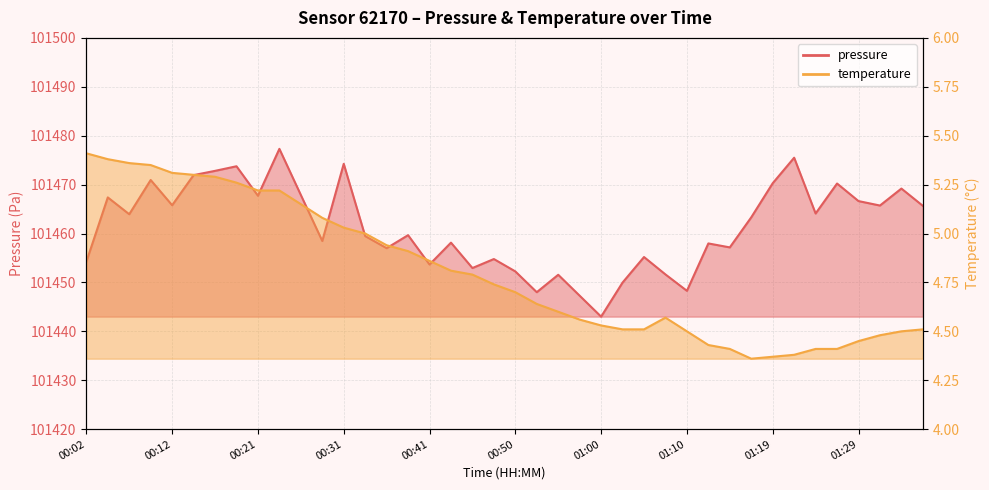

Reading left to right, transcribe all the data shown in this chart.

pressure: 101454.2	101467.4	101463.9	101470.9	101465.8	101471.9	101472.8	101473.8	101467.7	101477.3	101467.9	101458.5	101474.2	101459.5	101457.0	101459.7	101453.7	101458.1	101452.9	101454.8	101452.2	101448.0	101451.6	101447.3	101443.0	101450.0	101455.2	101451.6	101448.3	101458.0	101457.2	101463.3	101470.3	101475.5	101464.1	101470.2	101466.6	101465.7	101469.2	101465.7
temperature: 5.4	5.4	5.4	5.3	5.3	5.3	5.3	5.3	5.2	5.2	5.2	5.1	5.0	5.0	4.9	4.9	4.9	4.8	4.8	4.7	4.7	4.6	4.6	4.6	4.5	4.5	4.5	4.6	4.5	4.4	4.4	4.4	4.4	4.4	4.4	4.4	4.5	4.5	4.5	4.5